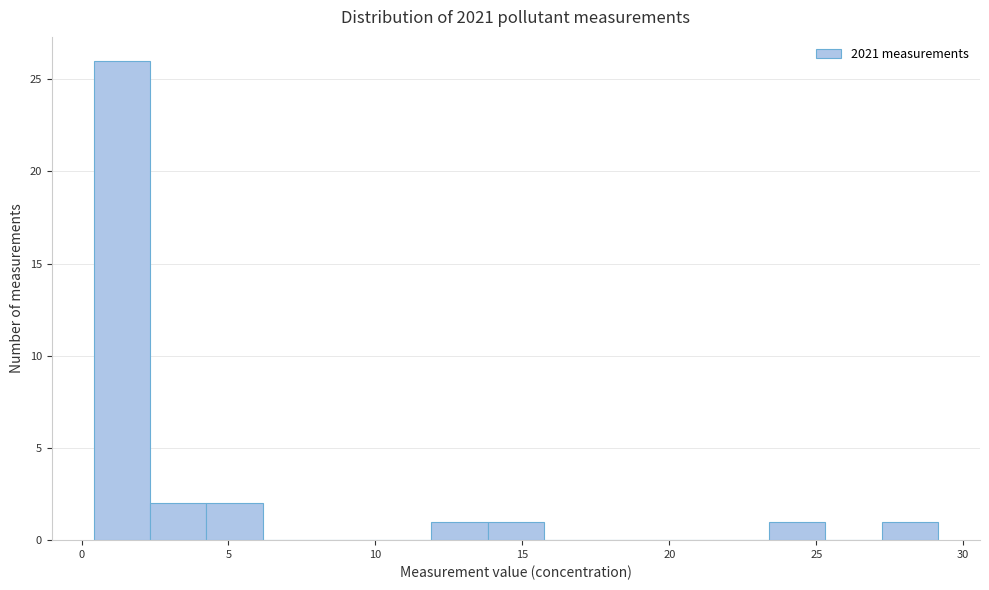

Around what value on the x-axis is the tallest bar? Give the approximate position of its centre, as read against the axis.

1.5